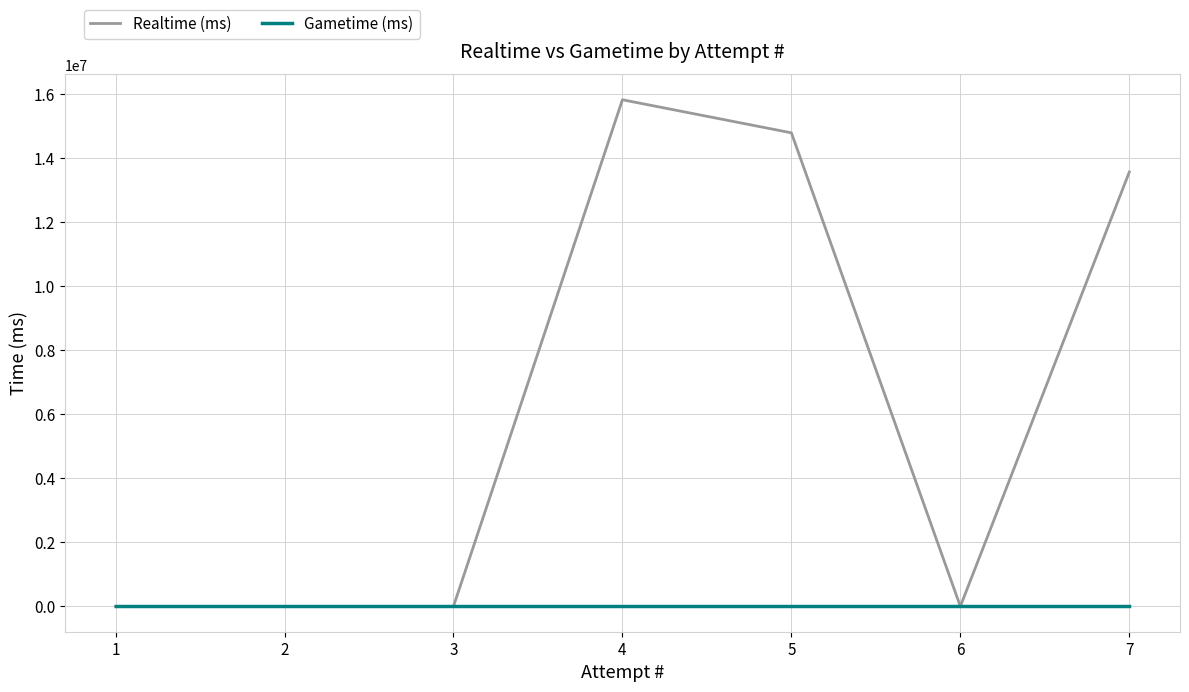

Is the value of Realtime (ms) at 2 greater than the value of Gametime (ms) at 2?

No